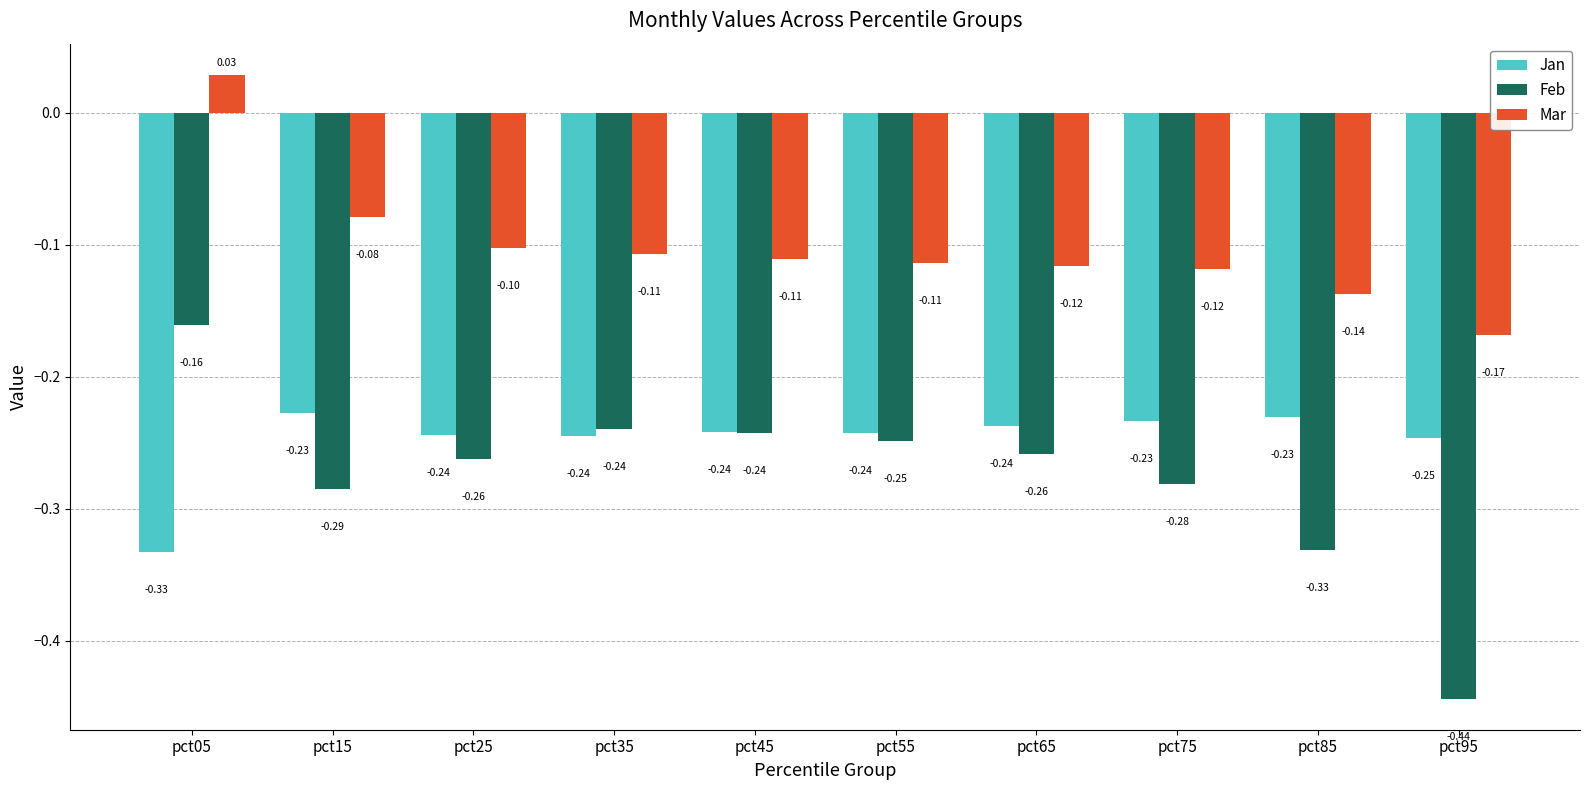

What is the difference between the maximum and minimum values in the Feb series?

0.3